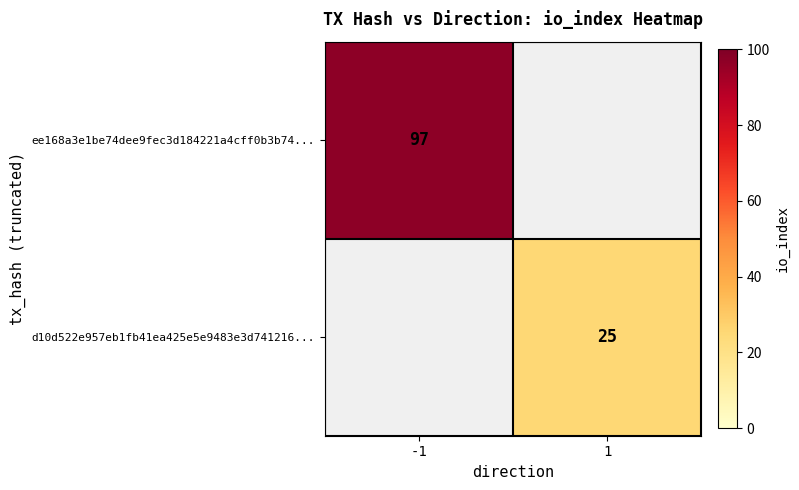

Is it true that d10d522e957eb1fb41ea425e5e9483e3d741216... equals 25 at 1?

True